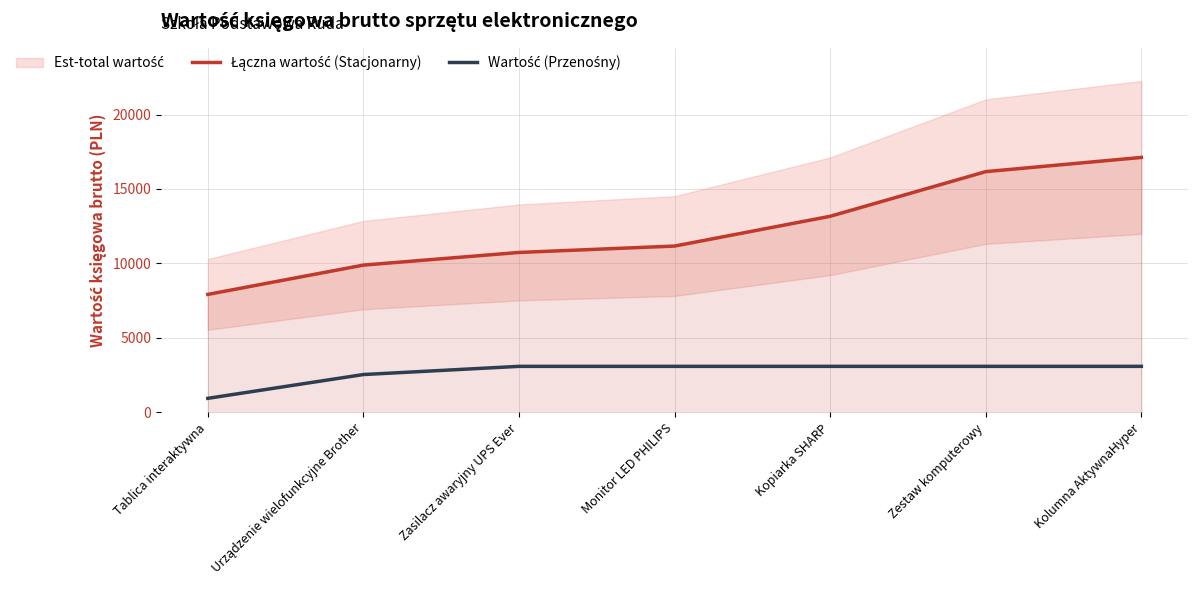

True or false: Wartość (Przenośny) and Łączna wartość (Stacjonarny) cross at least once.

False